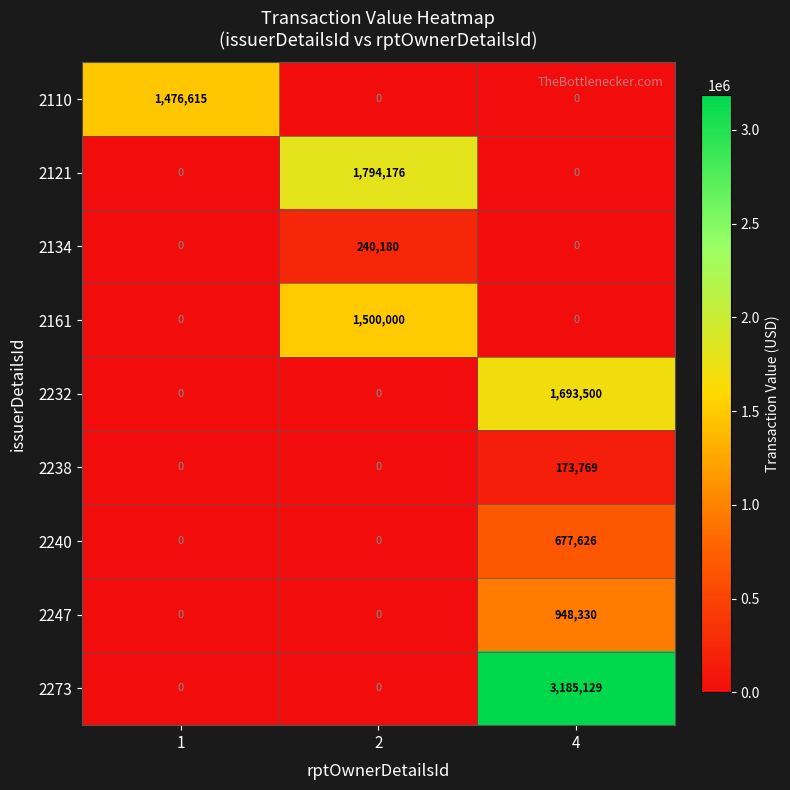

Which category has the highest value across all series?

4